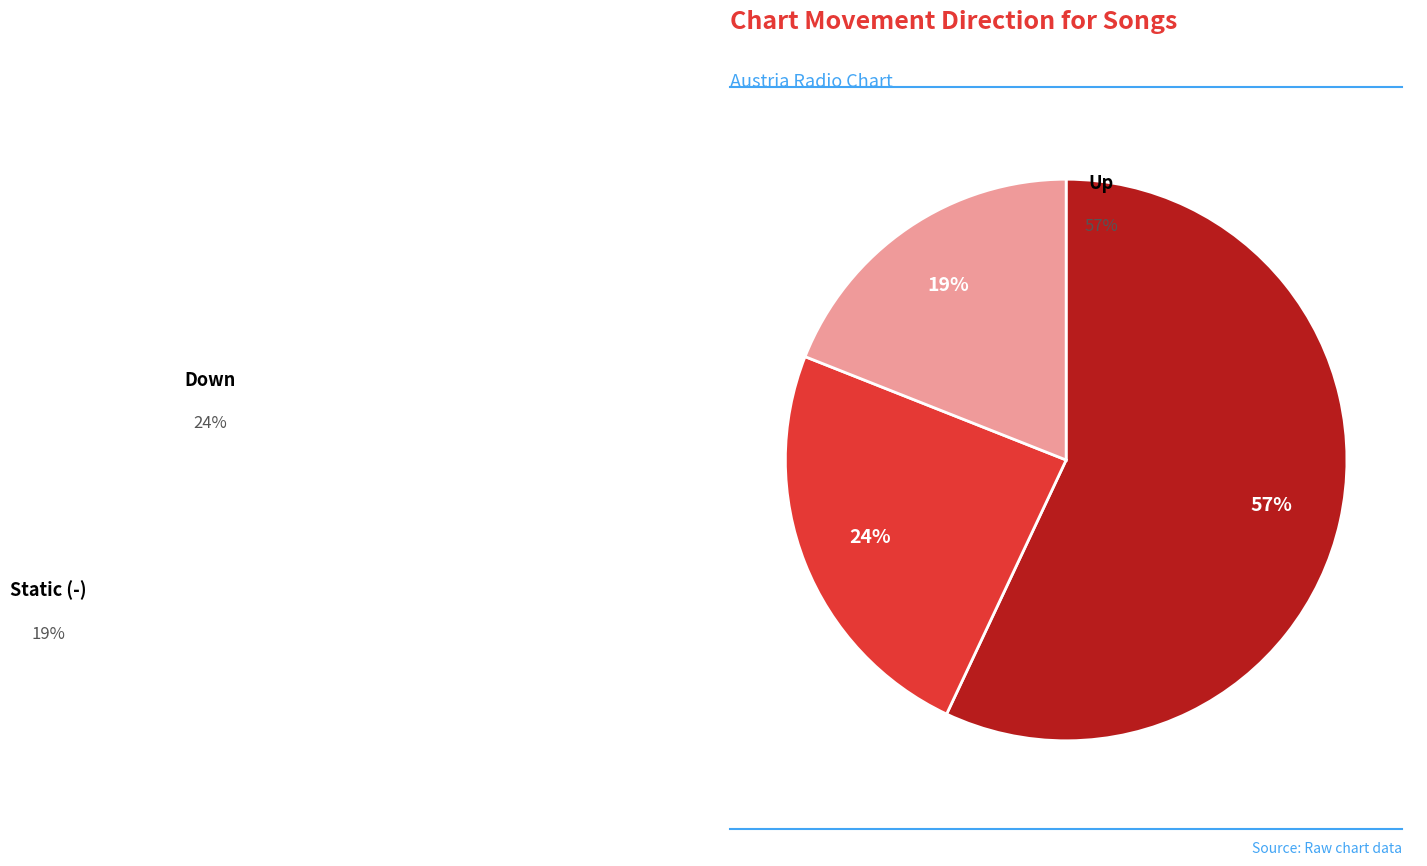

Which category has the biggest portion of the pie?

up